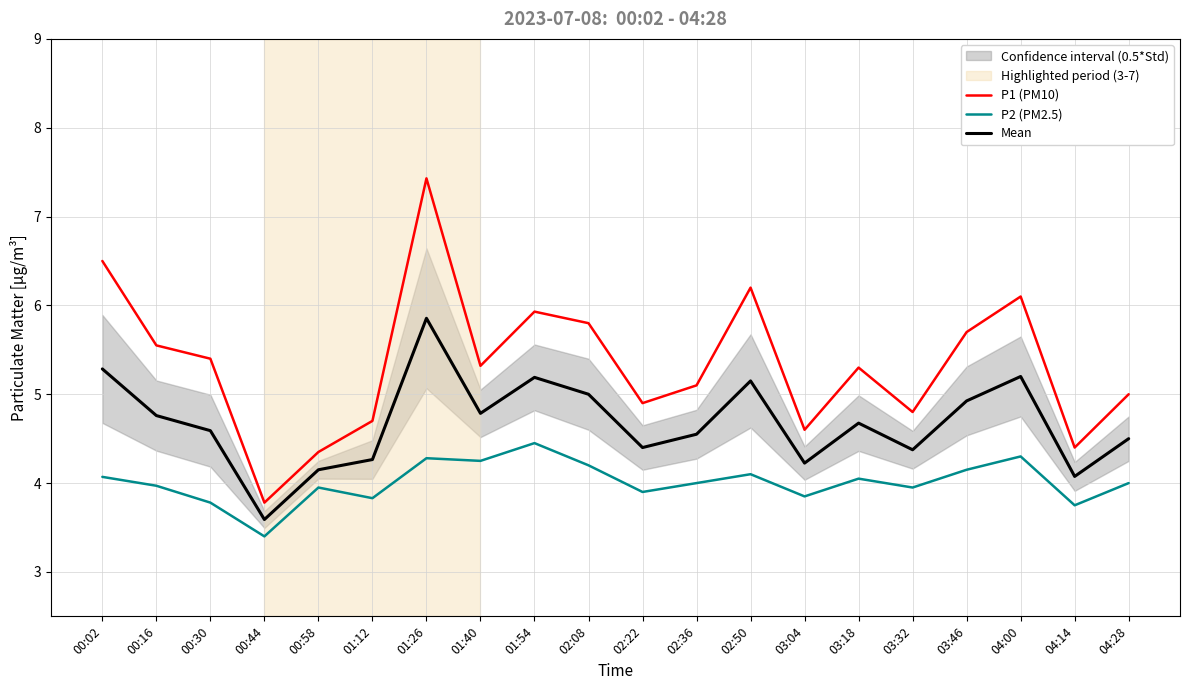

Between 03:32 and 03:46, which series saw the biggest shift?

P1 (PM10)